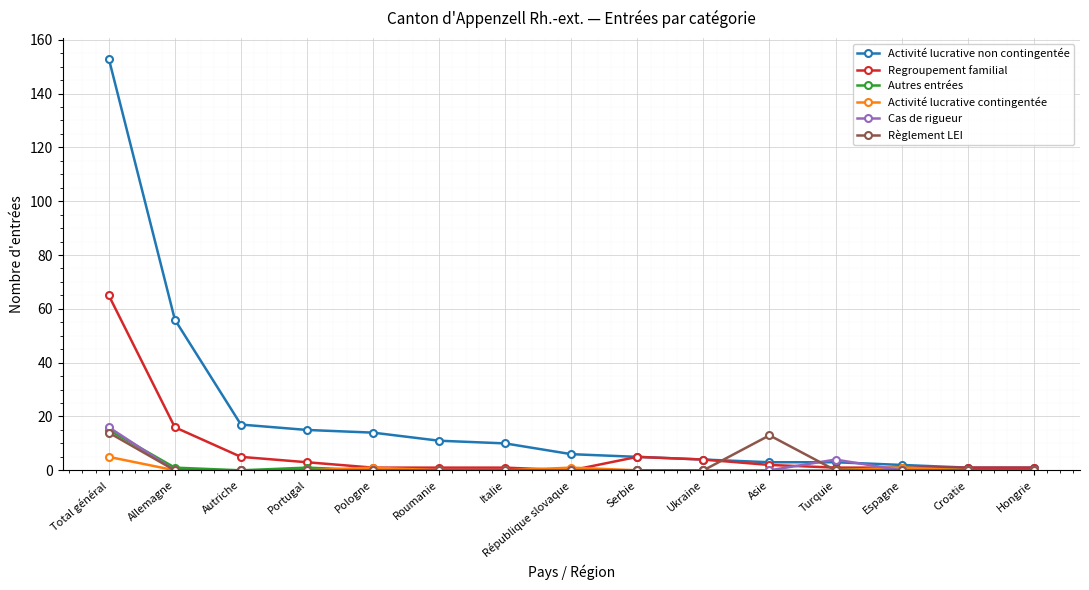

Which series has the widest spread of values?

Activité lucrative non contingentée